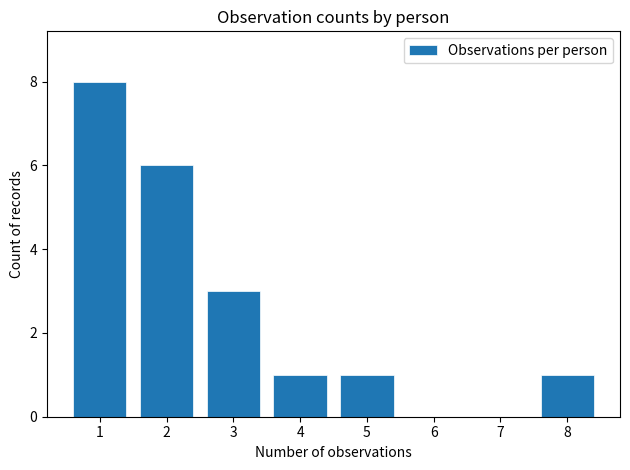

Are the bars horizontal?

No